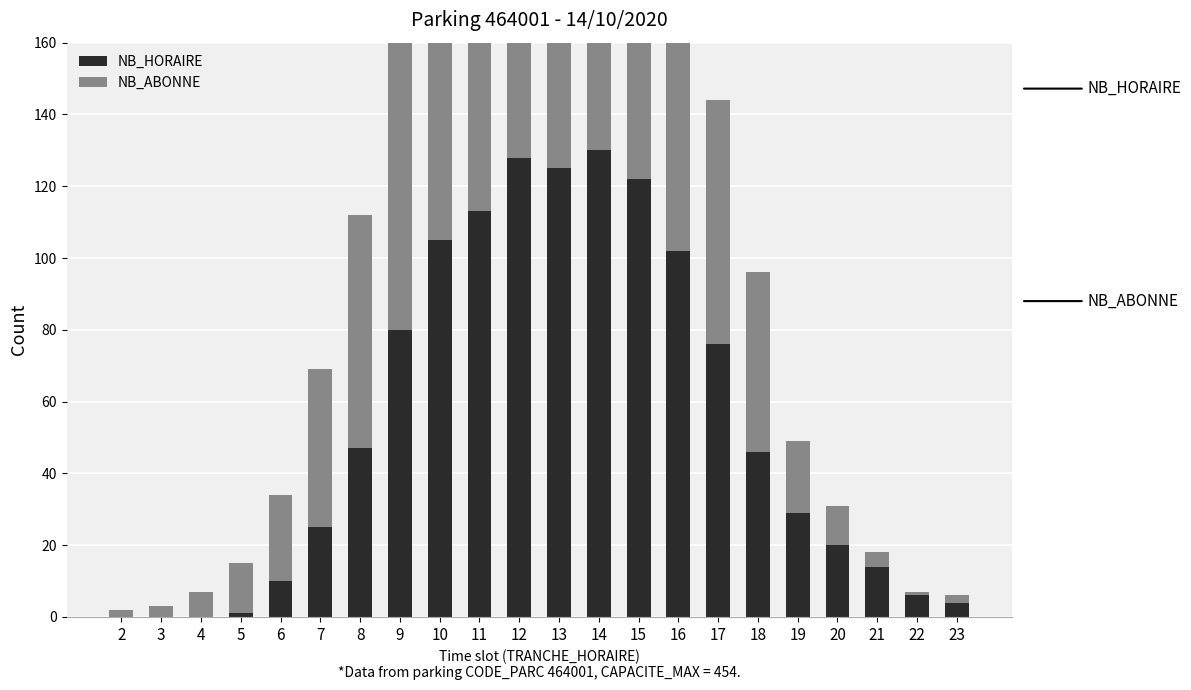

Which series has the largest total across all categories?

NB_HORAIRE